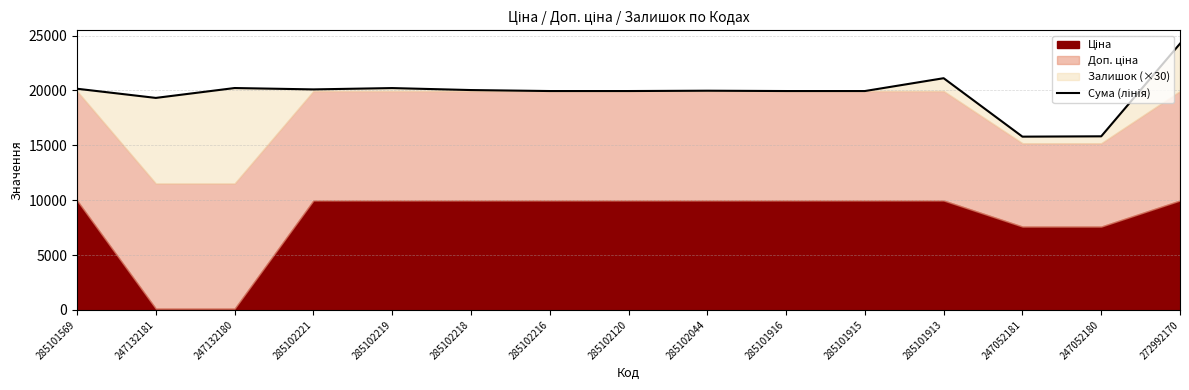

What is the label of the 6th point from the left?

285102218